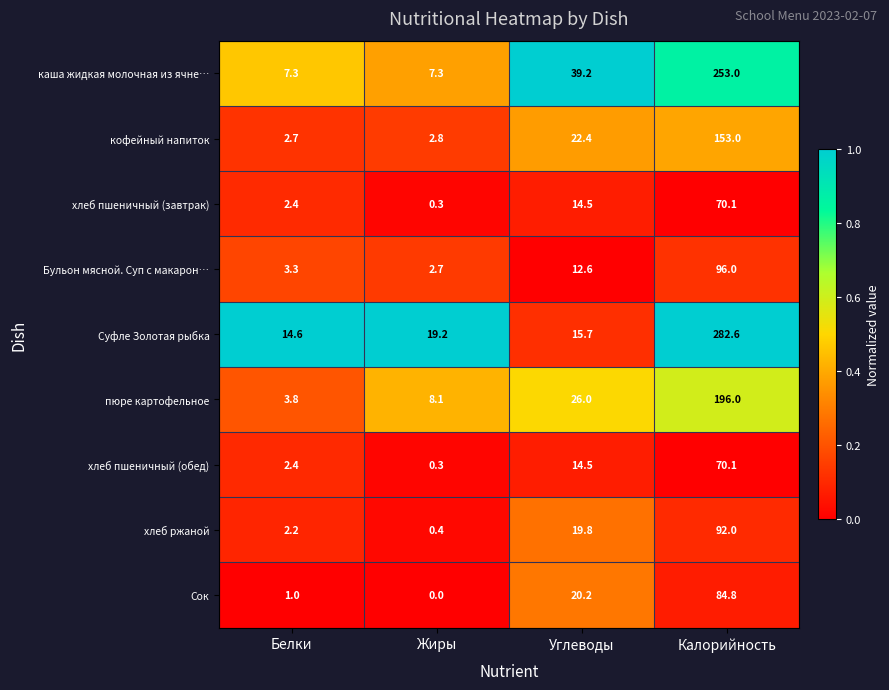

What is the difference between the highest and lowest values at Углеводы?

26.6